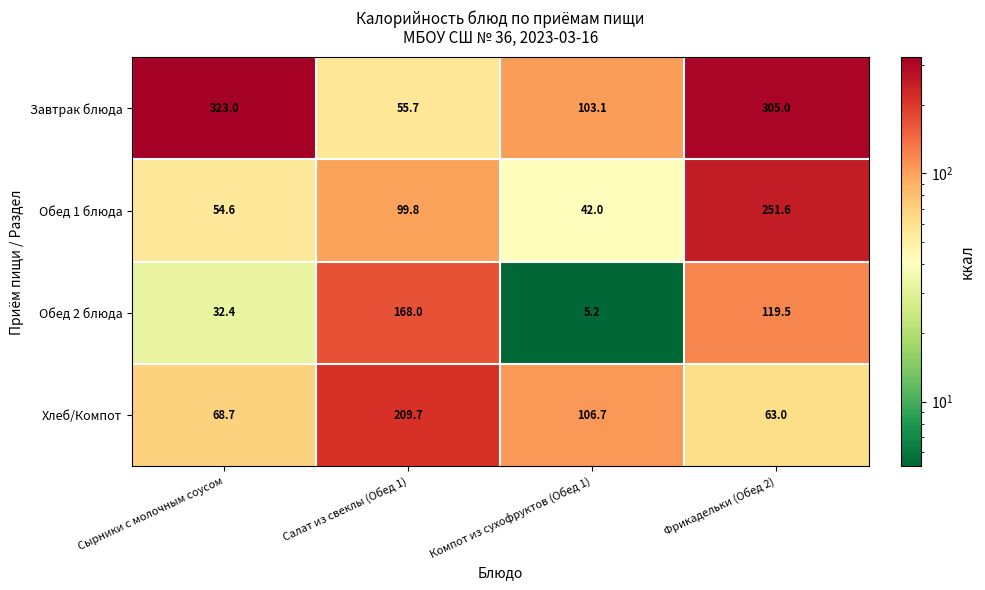

Rank the categories by Хлеб/Компот value from lowest to highest.

Фрикадельки (Обед 2), Сырники с молочным соусом, Компот из сухофруктов (Обед 1), Салат из свеклы (Обед 1)